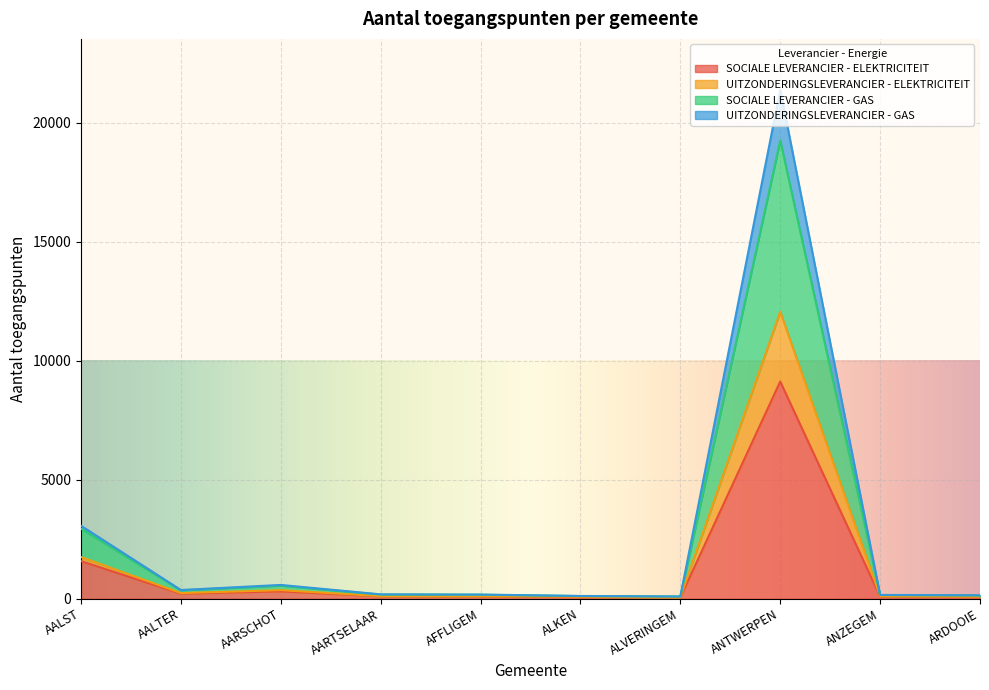

Which category has the highest value across all series?

ANTWERPEN